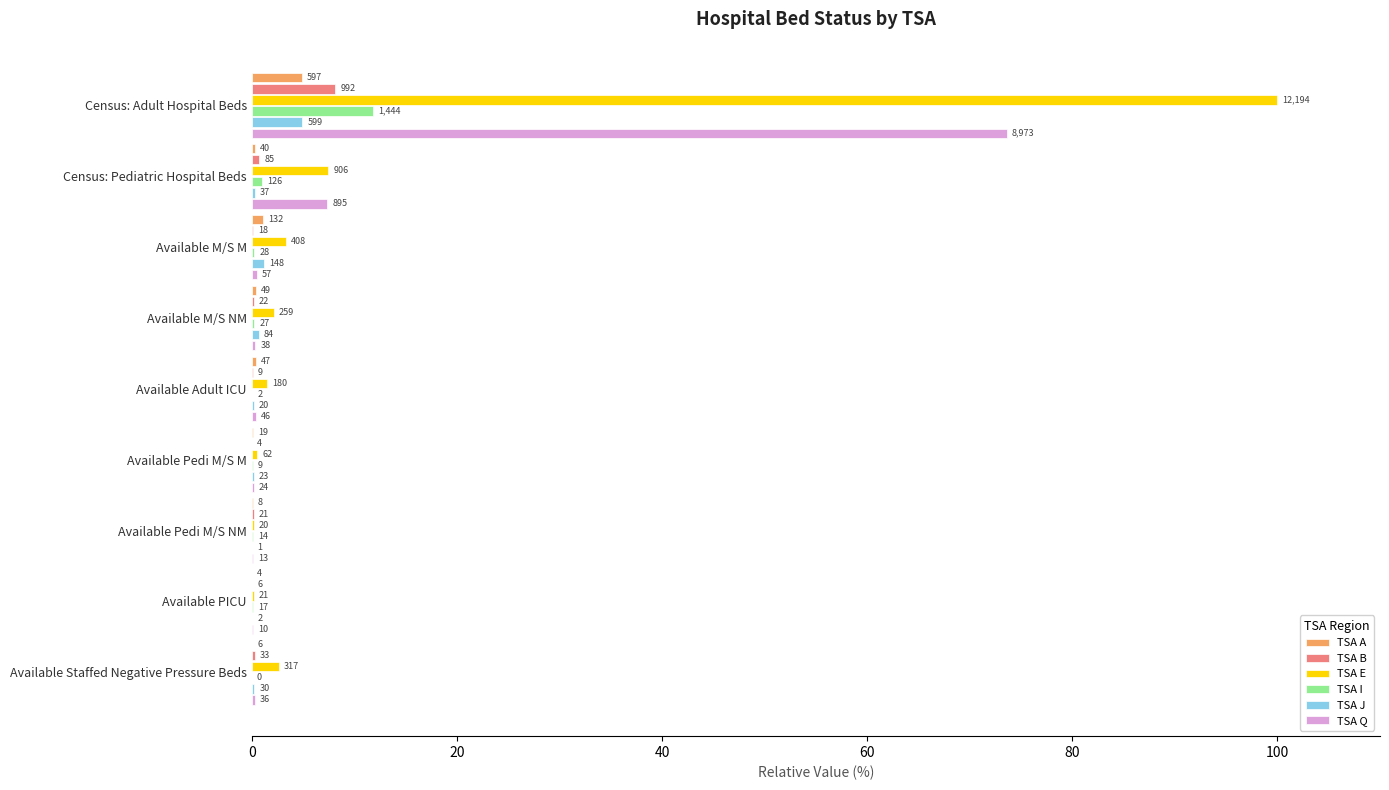

What are all the series names shown in the legend?

TSA A, TSA B, TSA E, TSA I, TSA J, TSA Q